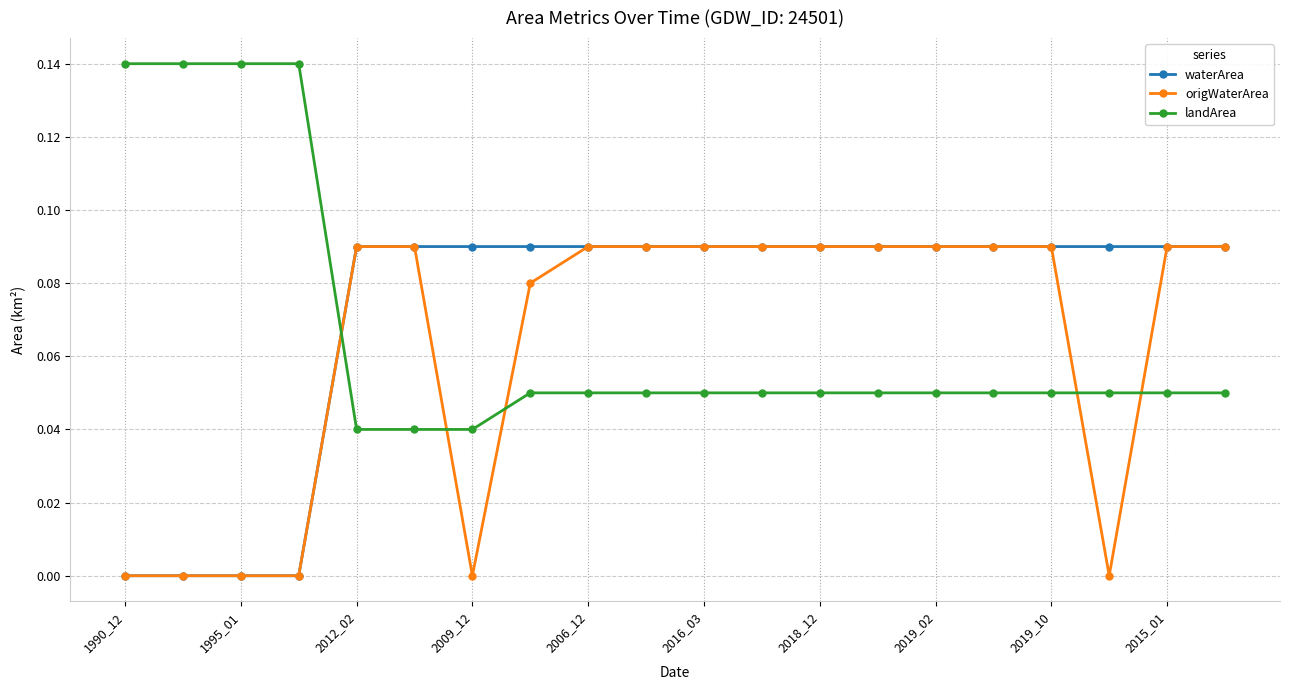

After their last crossing, which series has the higher values: waterArea or landArea?

waterArea